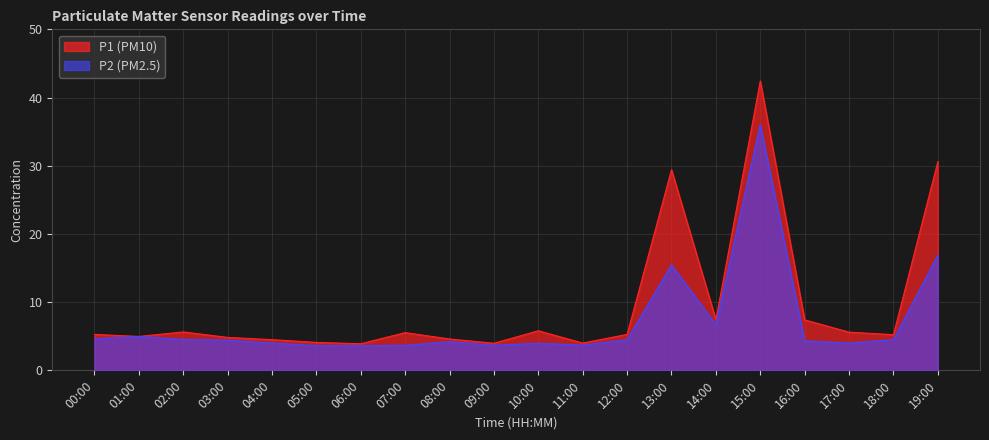

How many values in the P2 series are below 4?

6